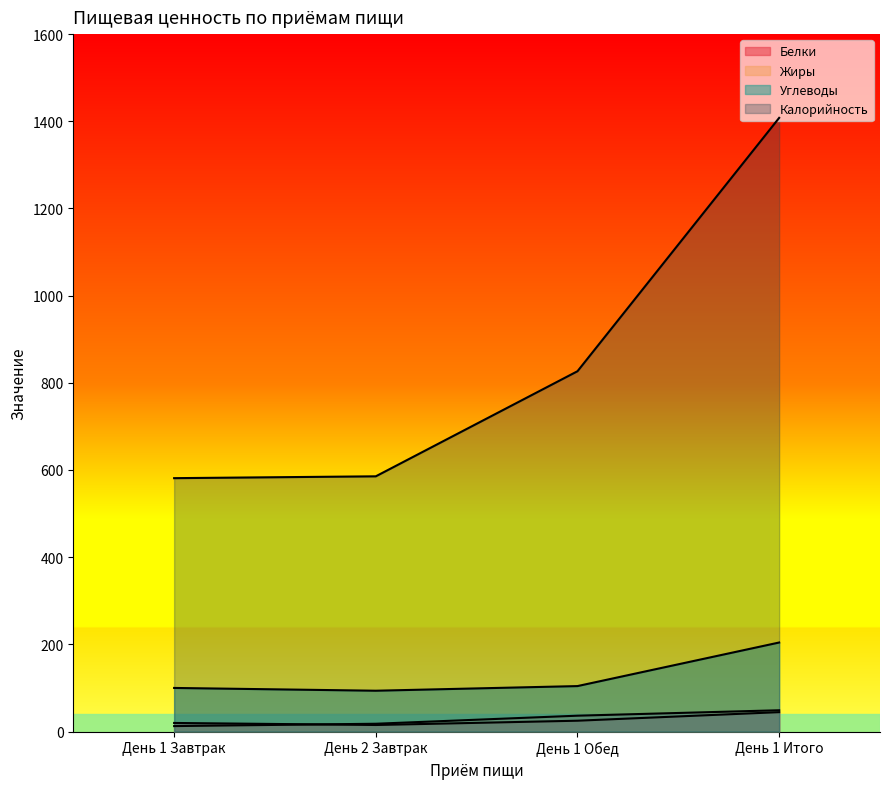

What is the sum of all Калорийность values?

3401.1